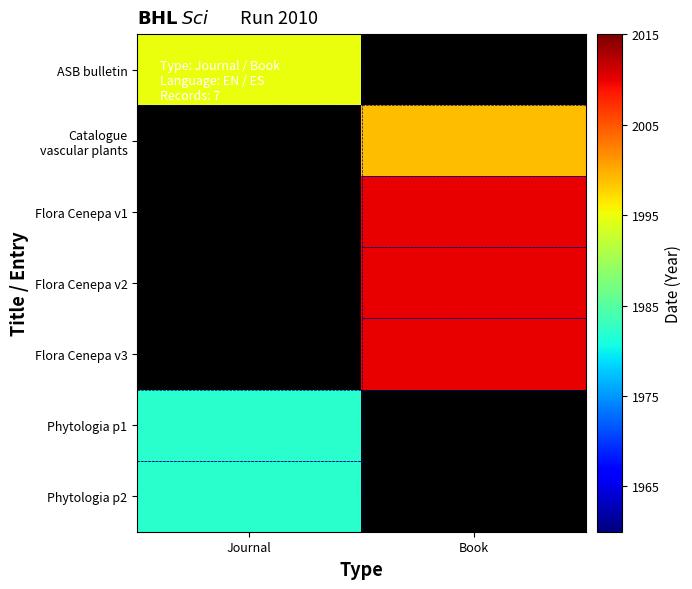

Rank the categories by Catalogue vascular plants value from highest to lowest.

Journal, Book